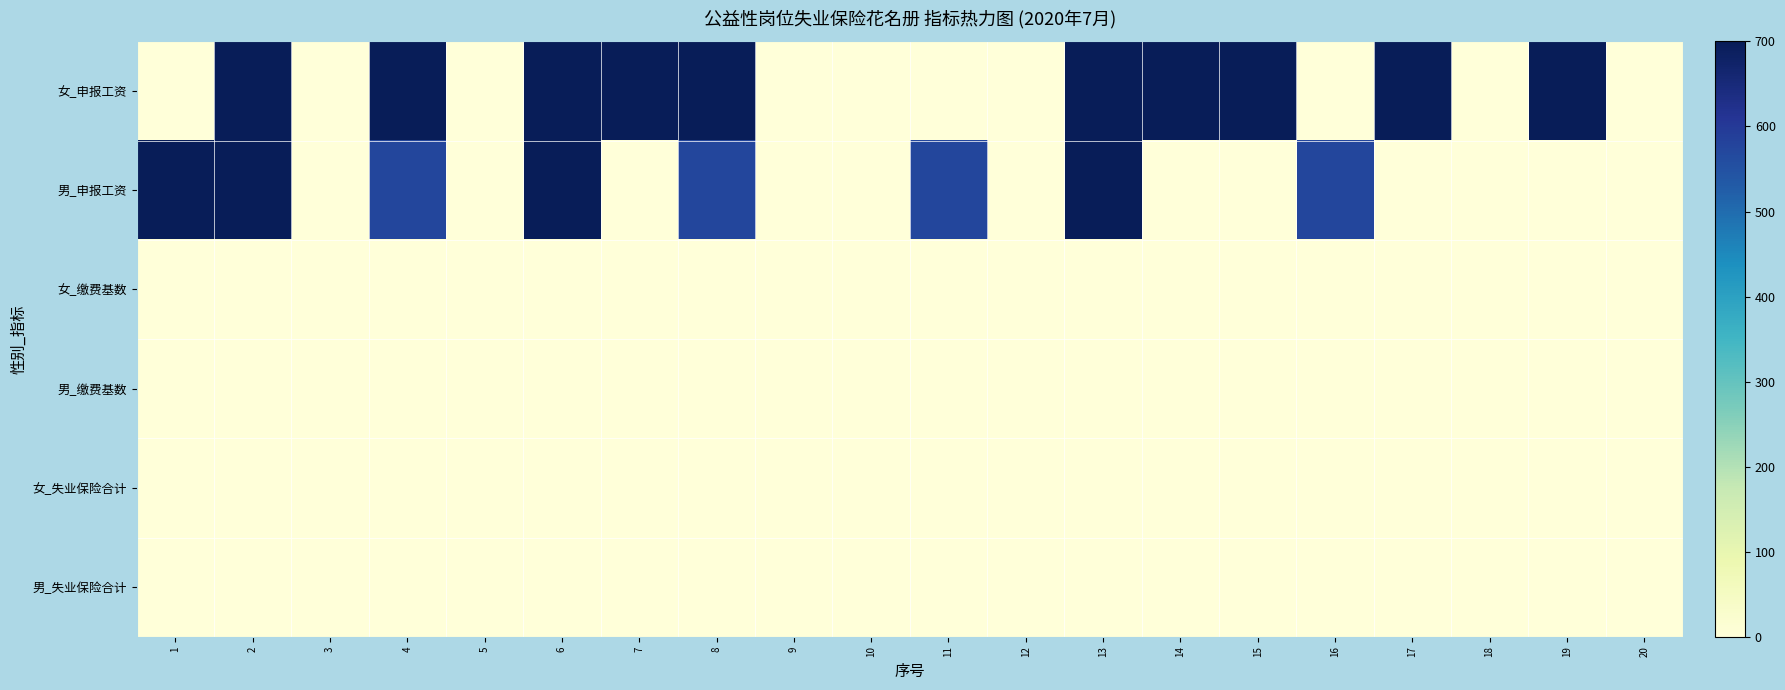

Reading left to right, transcribe all the data shown in this chart.

女_申报工资: 1=0.0	2=700.0	3=0.0	4=700.0	5=0.0	6=700.0	7=700.0	8=700.0	9=0.0	10=0.0	11=0.0	12=0.0	13=700.0	14=700.0	15=700.0	16=0.0	17=700.0	18=0.0	19=700.0	20=0.0
男_申报工资: 1=700.0	2=700.0	3=0.0	4=573.6	5=0.0	6=700.0	7=0.0	8=573.6	9=0.0	10=0.0	11=573.6	12=0.0	13=700.0	14=0.0	15=0.0	16=573.6	17=0.0	18=0.0	19=0.0	20=0.0
女_缴费基数: 1=0.0	2=0.0	3=0.0	4=0.0	5=0.0	6=0.0	7=0.0	8=0.0	9=0.0	10=0.0	11=0.0	12=0.0	13=0.0	14=0.0	15=0.0	16=0.0	17=0.0	18=0.0	19=0.0	20=0.0
男_缴费基数: 1=0.0	2=0.0	3=0.0	4=0.0	5=0.0	6=0.0	7=0.0	8=0.0	9=0.0	10=0.0	11=0.0	12=0.0	13=0.0	14=0.0	15=0.0	16=0.0	17=0.0	18=0.0	19=0.0	20=0.0
女_失业保险合计: 1=0.0	2=0.0	3=0.0	4=0.0	5=0.0	6=0.0	7=0.0	8=0.0	9=0.0	10=0.0	11=0.0	12=0.0	13=0.0	14=0.0	15=0.0	16=0.0	17=0.0	18=0.0	19=0.0	20=0.0
男_失业保险合计: 1=0.0	2=0.0	3=0.0	4=0.0	5=0.0	6=0.0	7=0.0	8=0.0	9=0.0	10=0.0	11=0.0	12=0.0	13=0.0	14=0.0	15=0.0	16=0.0	17=0.0	18=0.0	19=0.0	20=0.0